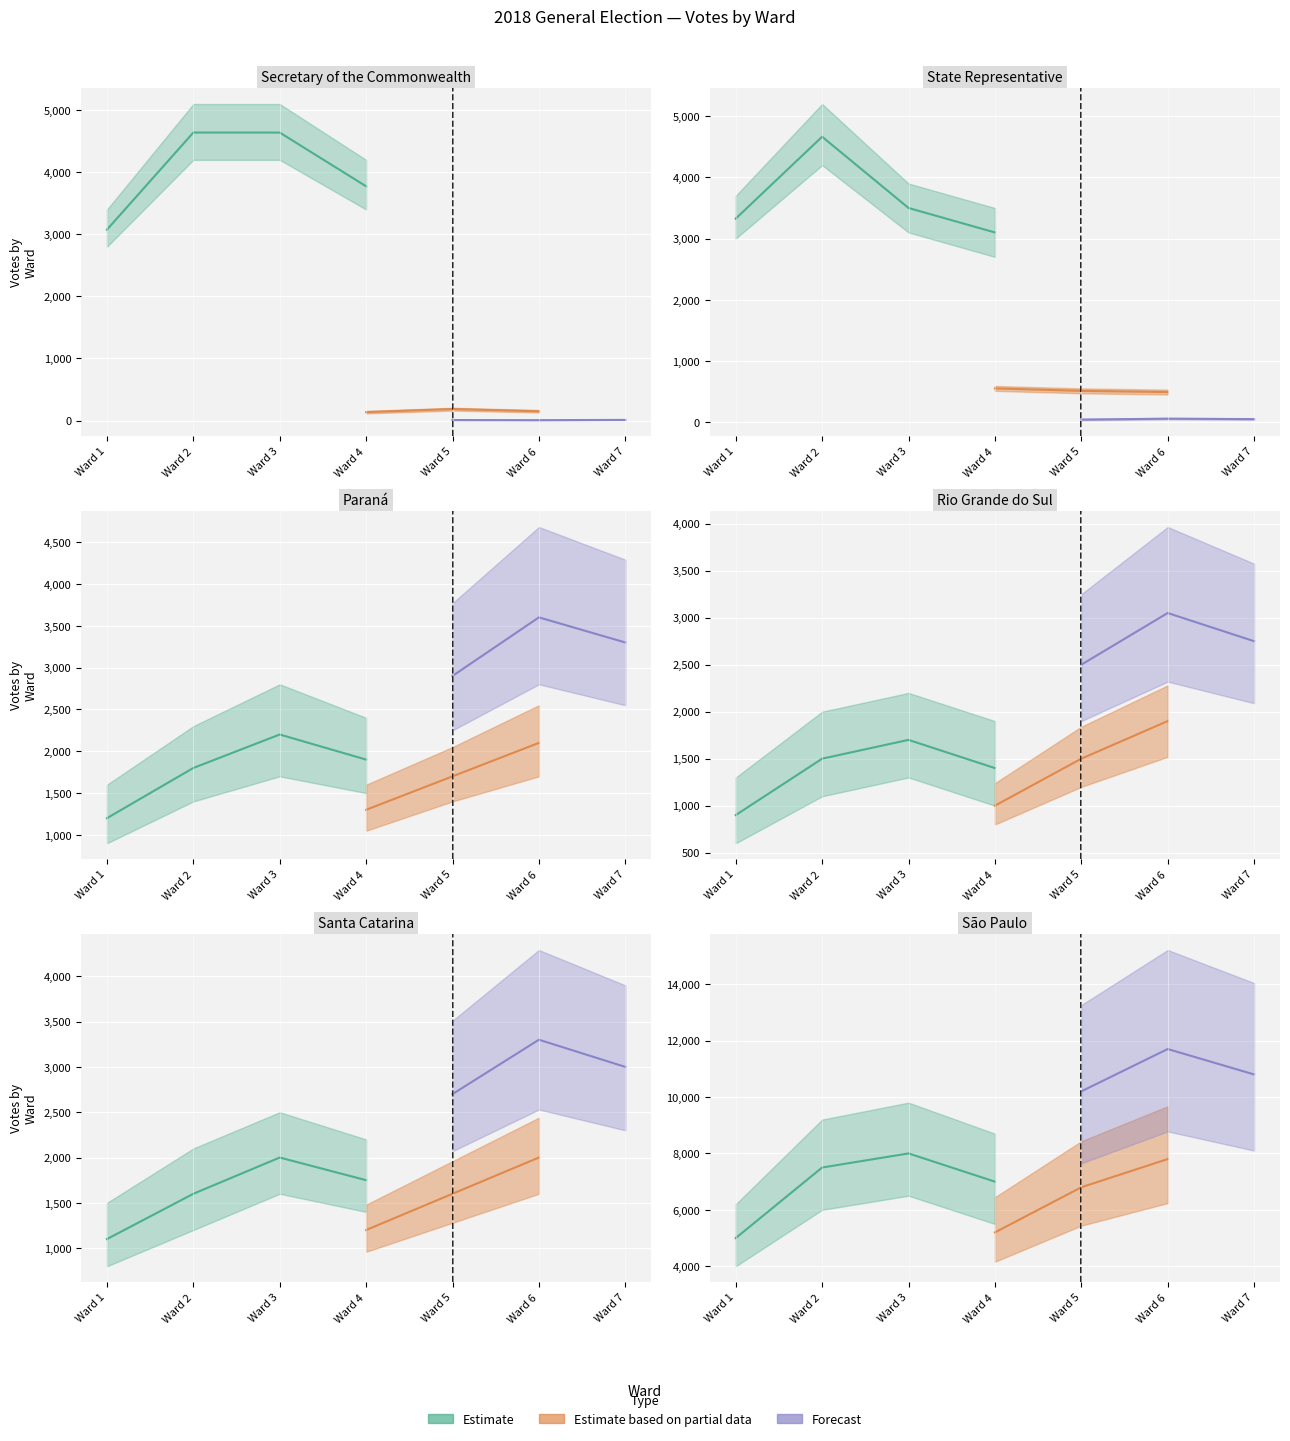

True or false: Blank Votes and Total Ballots Cast intersect in this chart.

False